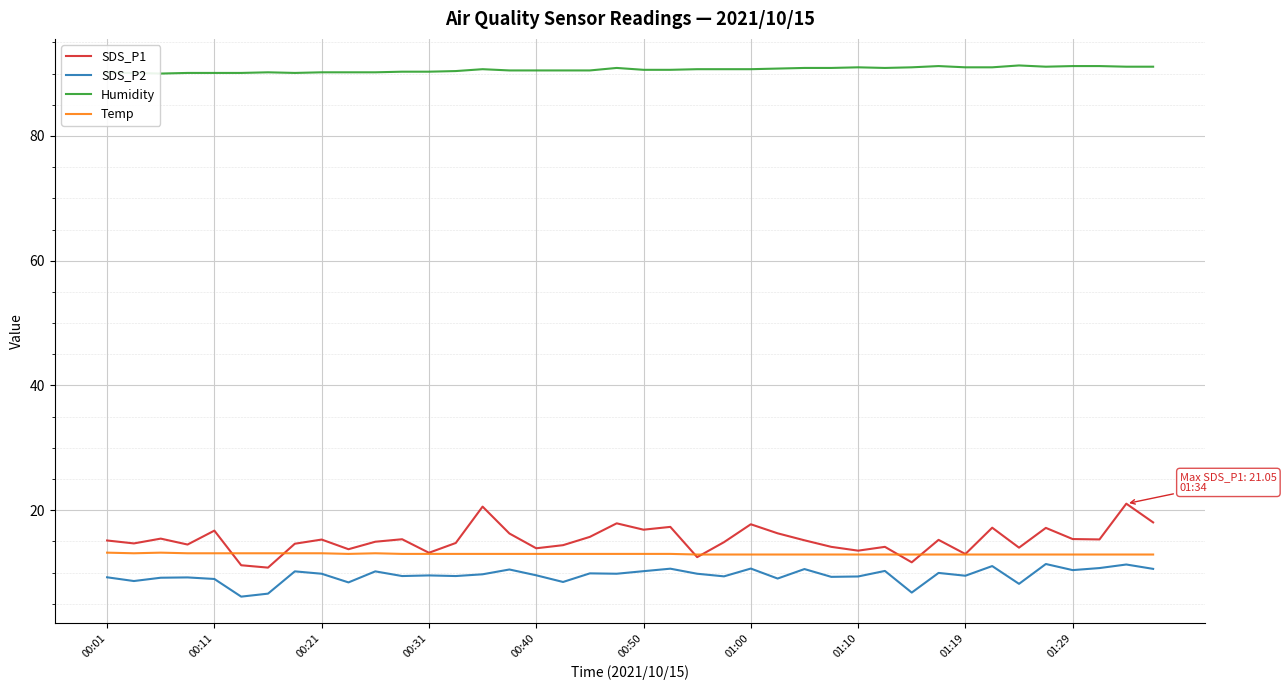

True or false: SDS_P1 and SDS_P2 cross at least once.

False